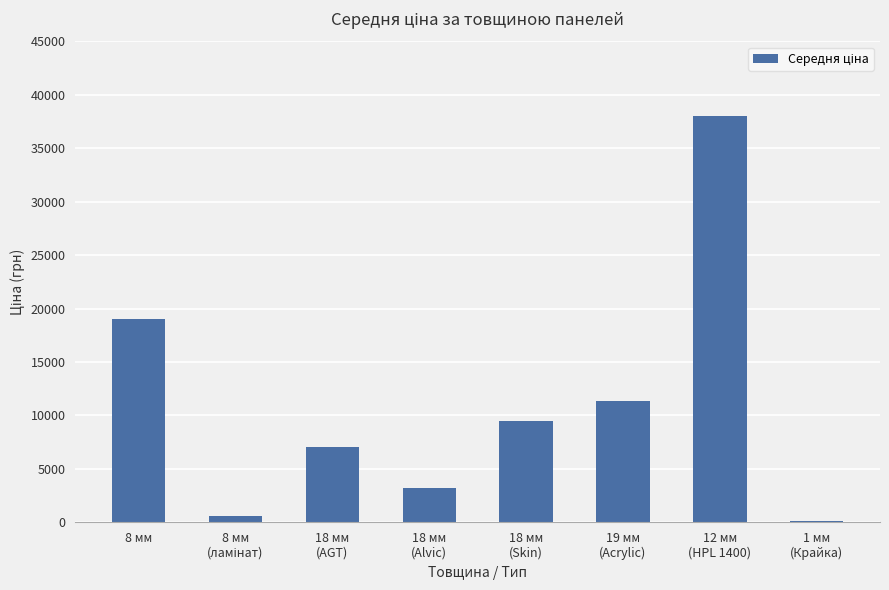

What is the change in value from 8 мм to 18 мм
(AGT)?

-12003.0